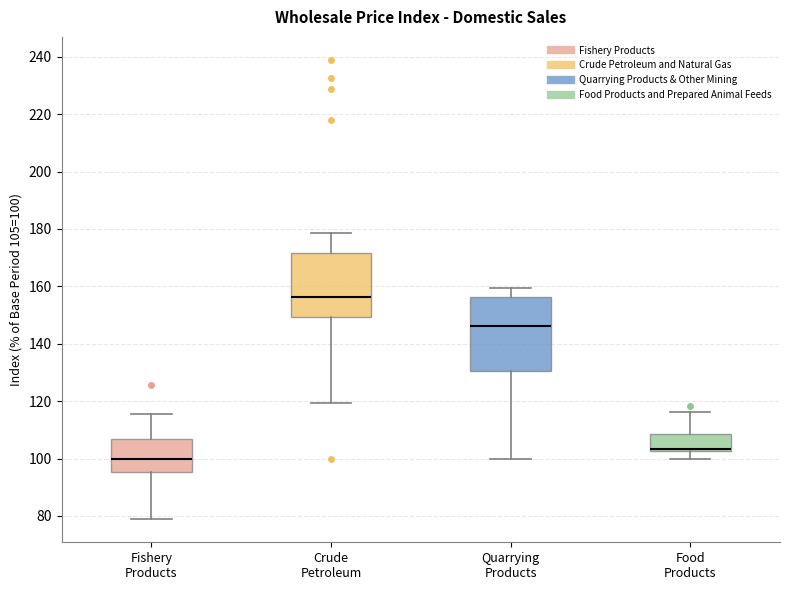

Which box has the lowest median line?

Fishery Products